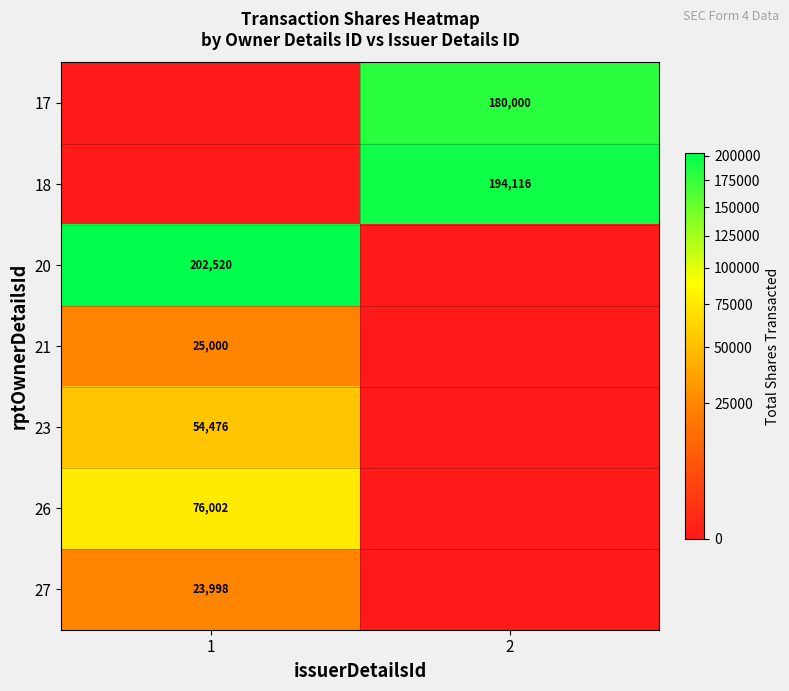

The value of 23 at 1 is 54476. True or false?

True